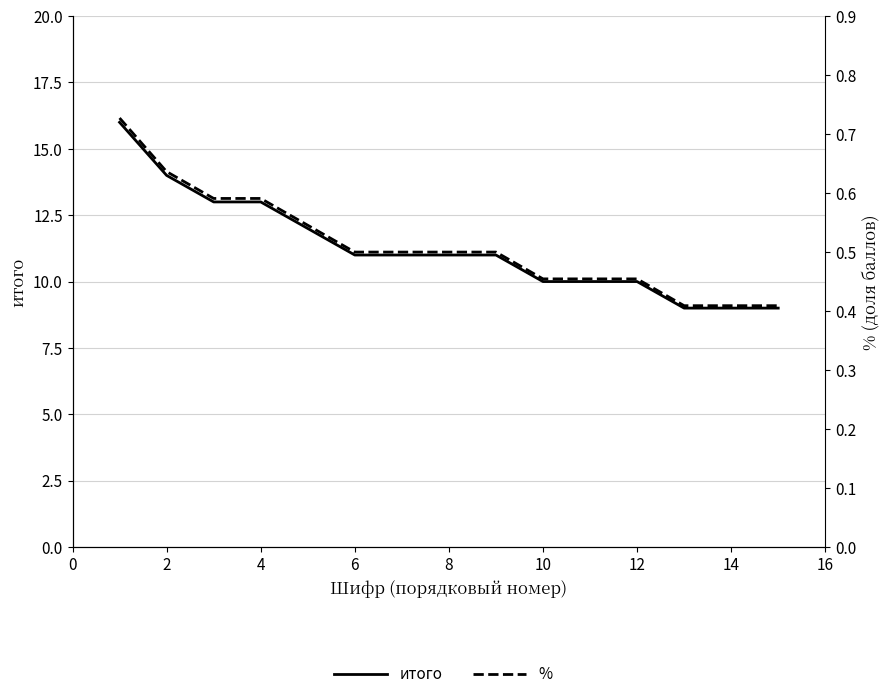

True or false: %  and итого intersect in this chart.

False